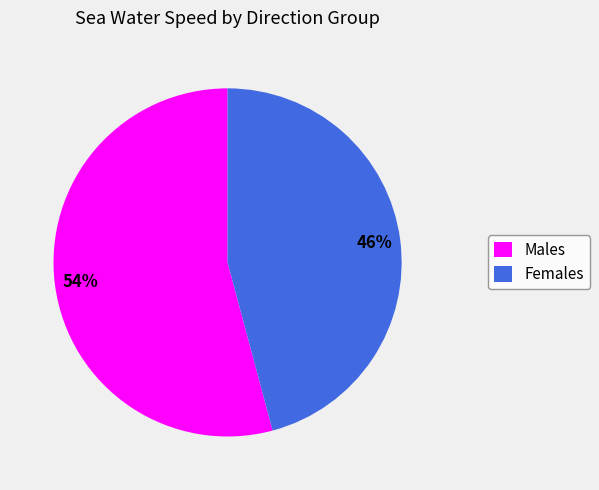

True or false: Females accounts for 46% of the total.

True